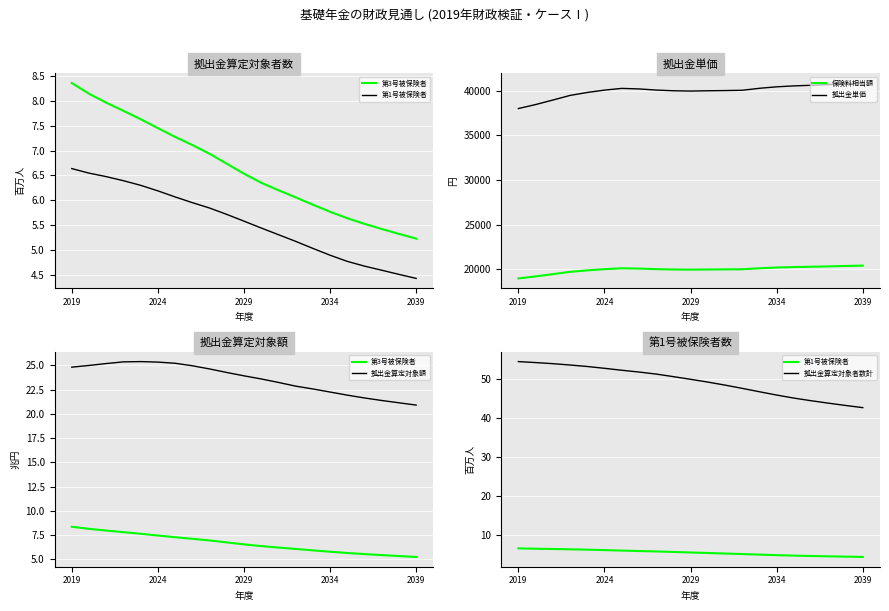

True or false: 保険料相当額 and 拠出金単価 intersect in this chart.

False